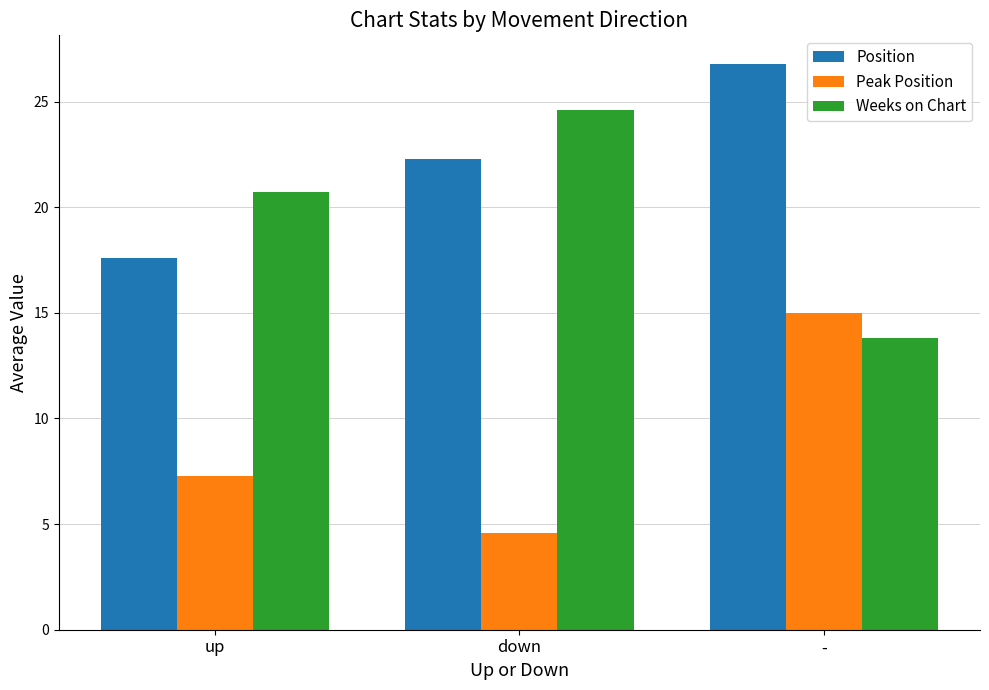

The Weeks on Chart series shows 20.7 at up. True or false?

True